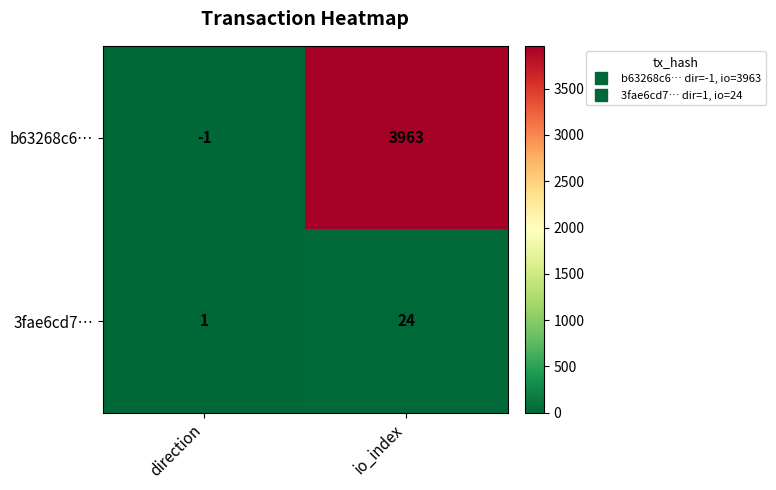

List the series in order of their overall mean, highest first.

b63268c6…, 3fae6cd7…